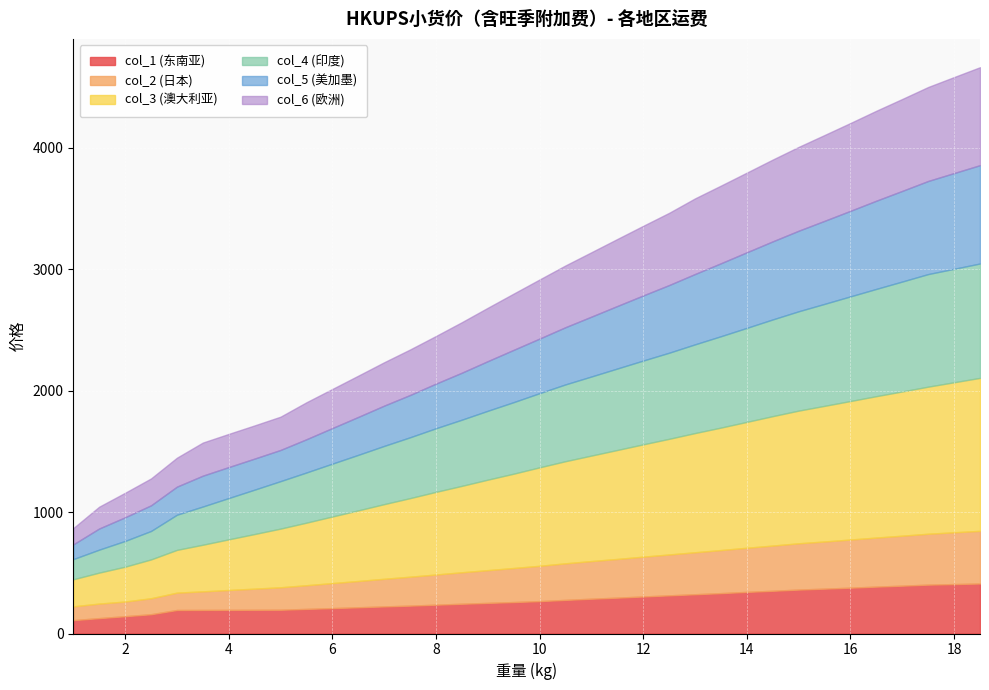

What position from the right is 11.5?

15